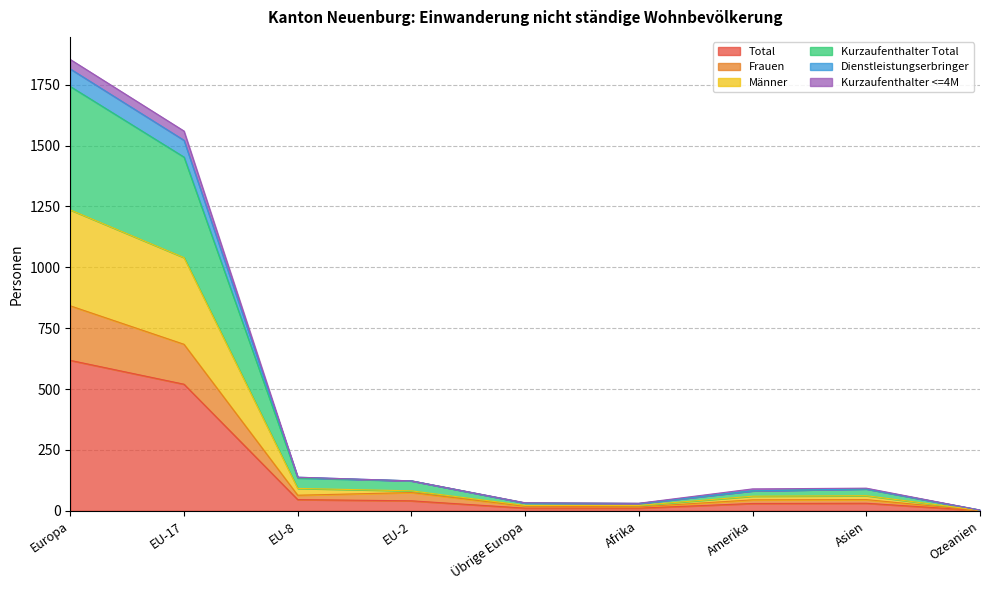

True or false: Total and Frauen cross at least once.

False